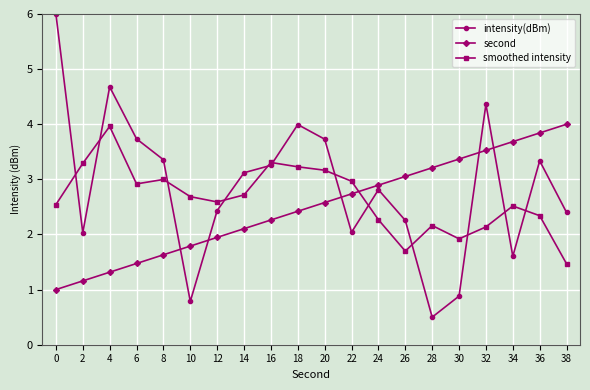

What is the value of the intensity(dBm) point at the 18th from the left?

1.6